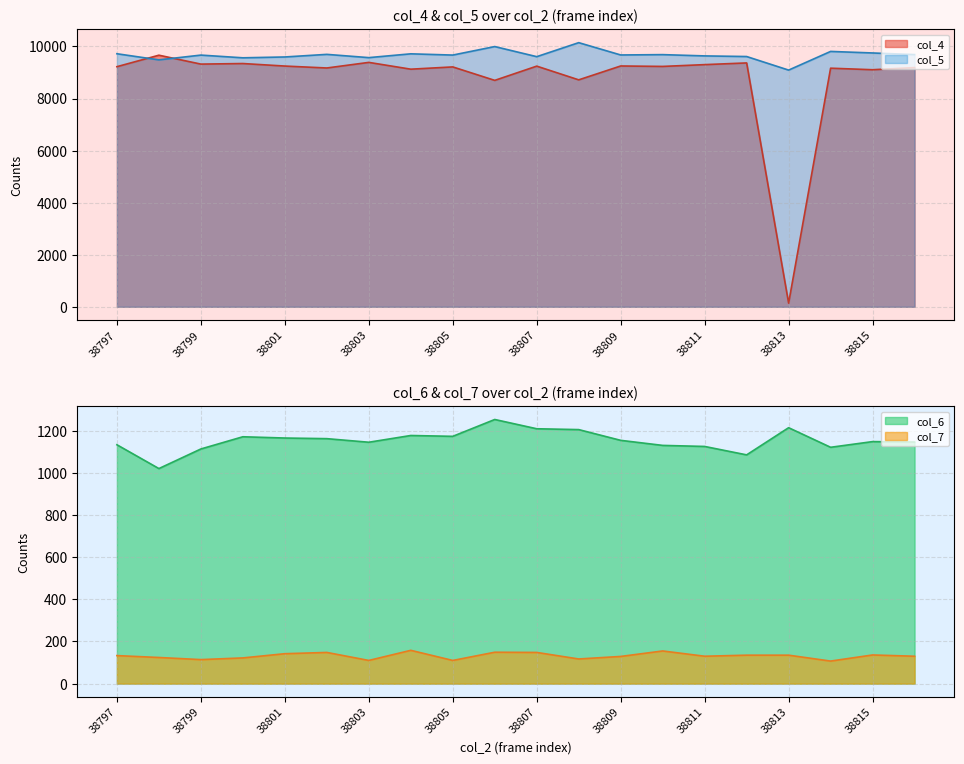

What are all the series names shown in the legend?

col_4, col_5, col_6, col_7